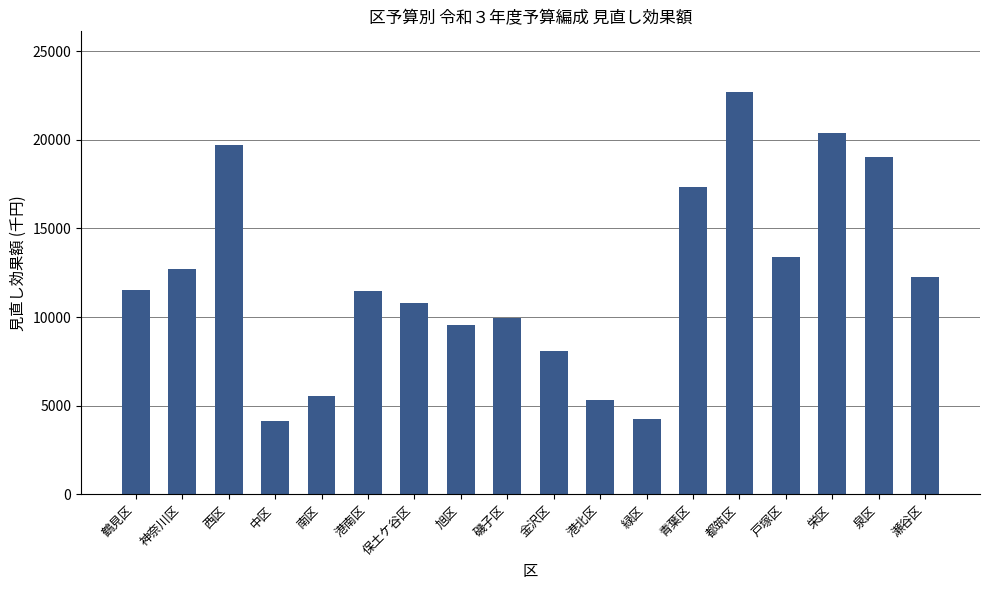

What is the greatest value displayed?

22707